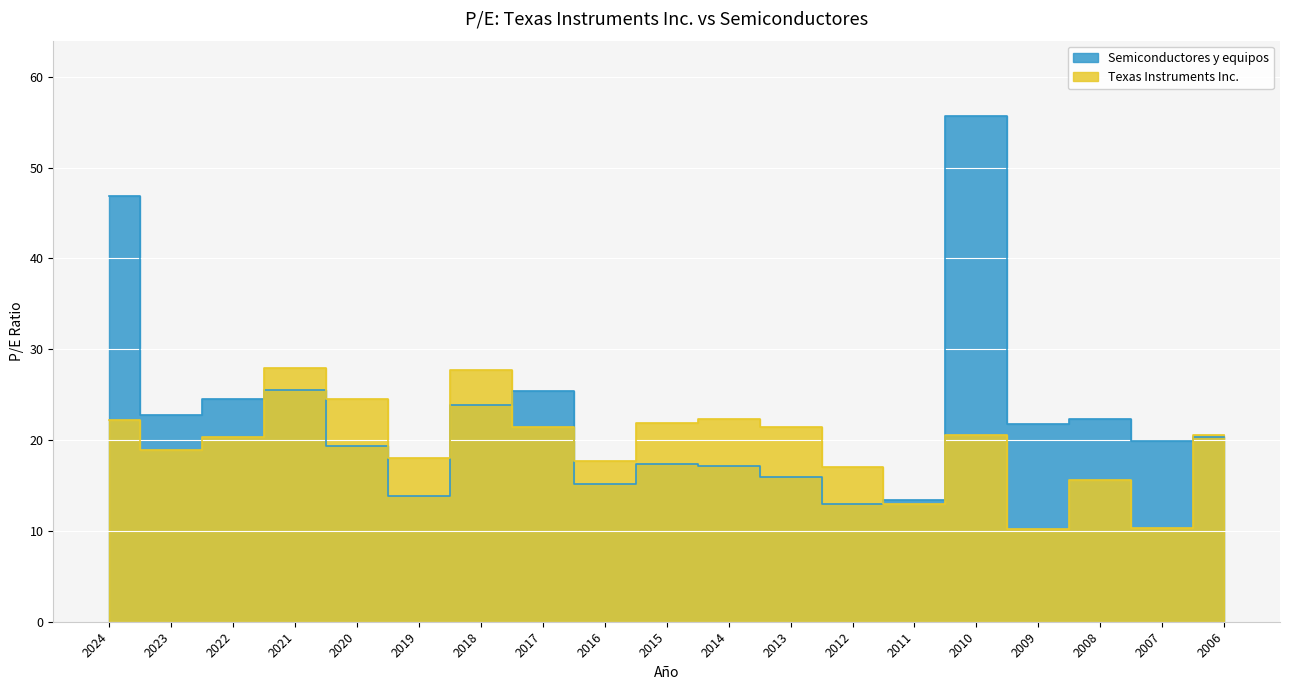

Between which two adjacent categories do Semiconductores y equipos and Texas Instruments Inc. first intersect?

2022 and 2021